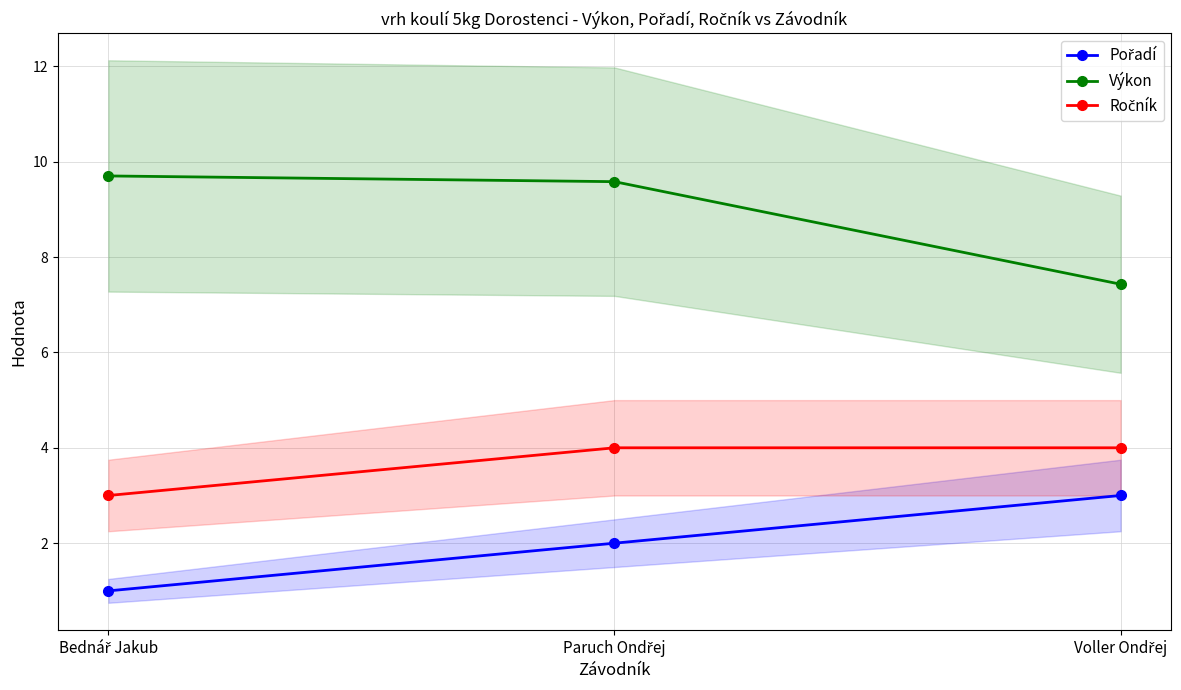

Which category has the highest value across all series?

Bednář Jakub